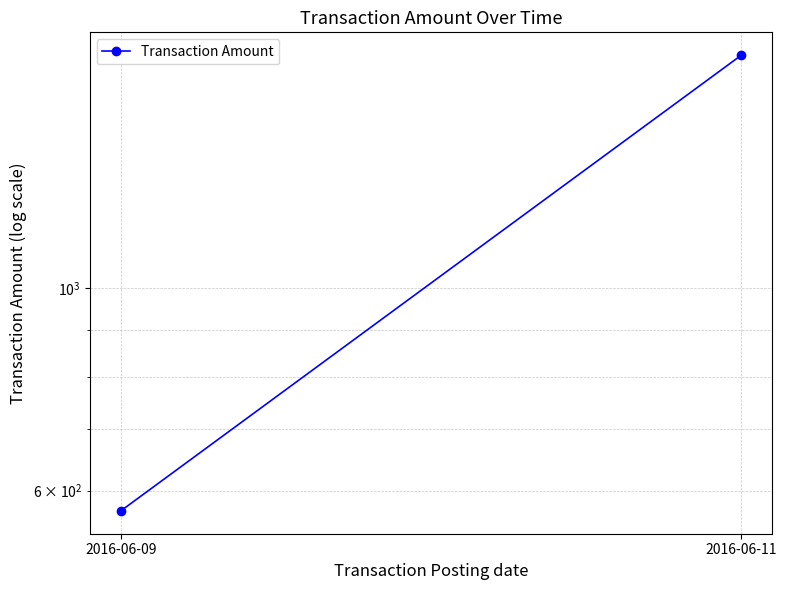

What is the value of the 1st point from the left?

570